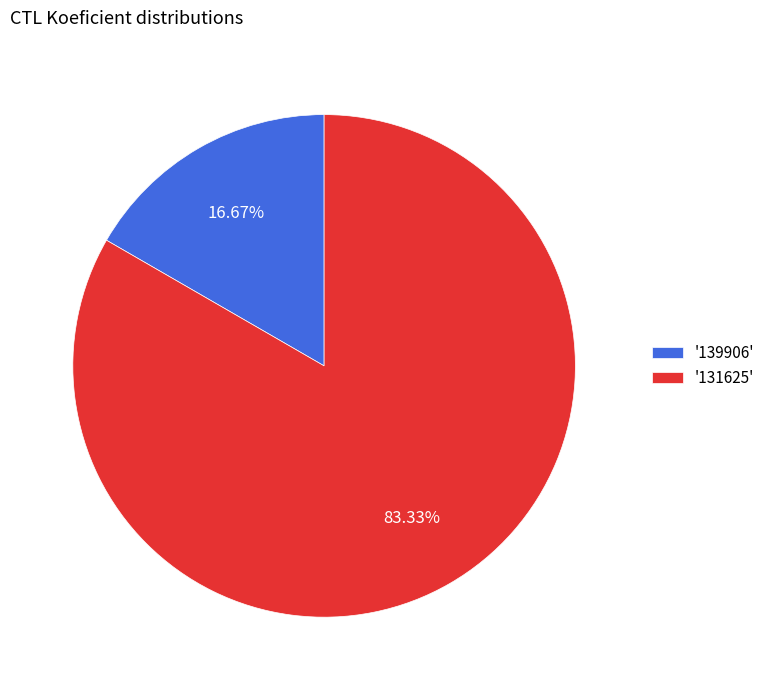

What is the ratio of the value at '131625' to the value at '139906'?

5.0